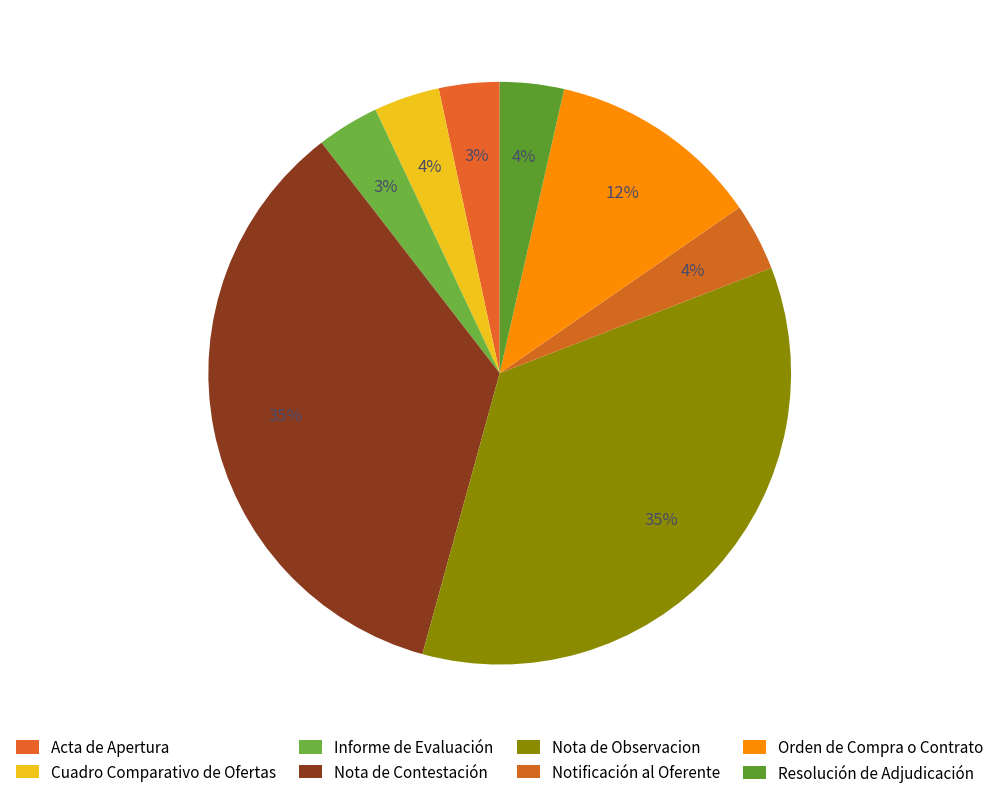

Count the number of slices in the pie.

8